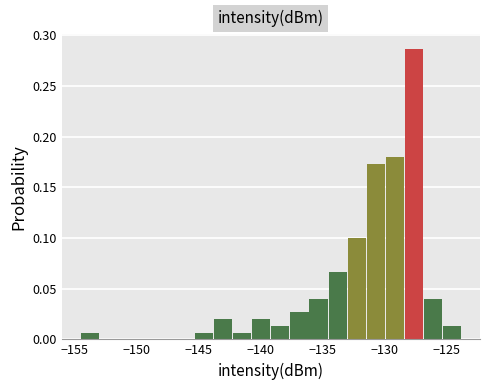

Around what value on the x-axis is the tallest bar? Give the approximate position of its centre, as read against the axis.

-127.5